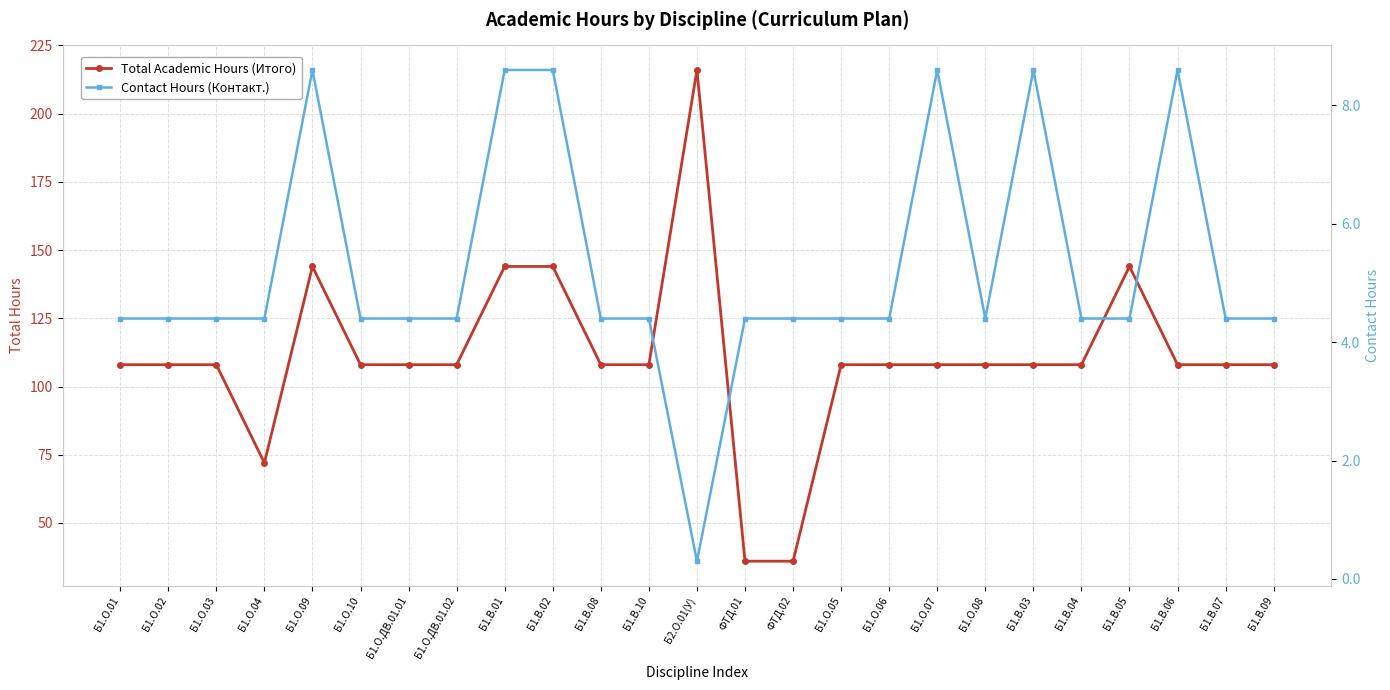

Between Б1.В.01 and Б1.В.07, which series saw the biggest shift?

Total Academic Hours (Итого)